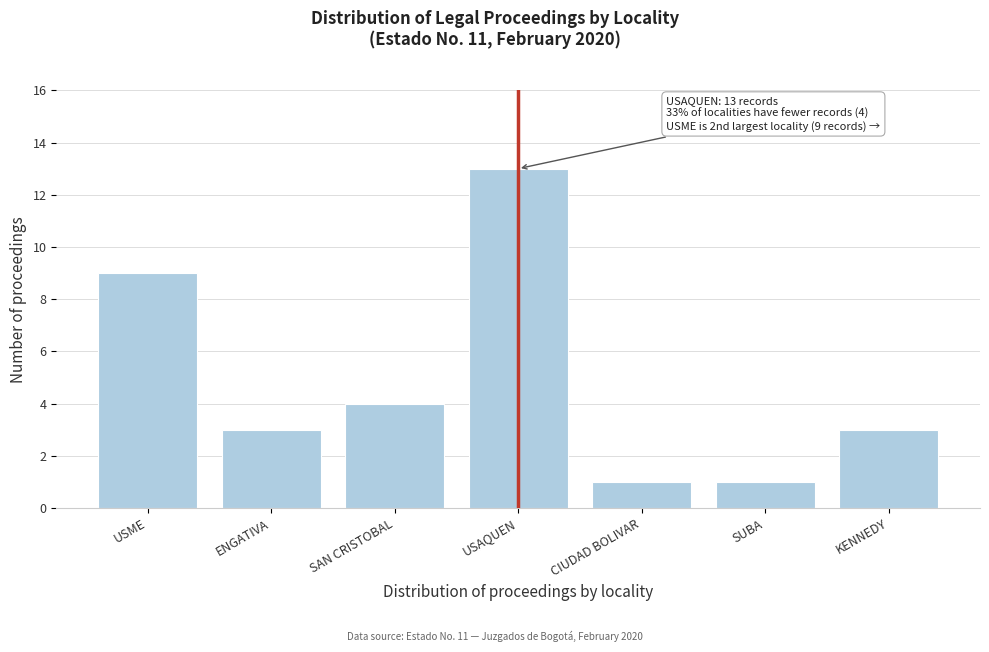

Reading left to right, transcribe all the data shown in this chart.

USME=9	ENGATIVA=3	SAN CRISTOBAL=4	USAQUEN=13	CIUDAD BOLIVAR=1	SUBA=1	KENNEDY=3